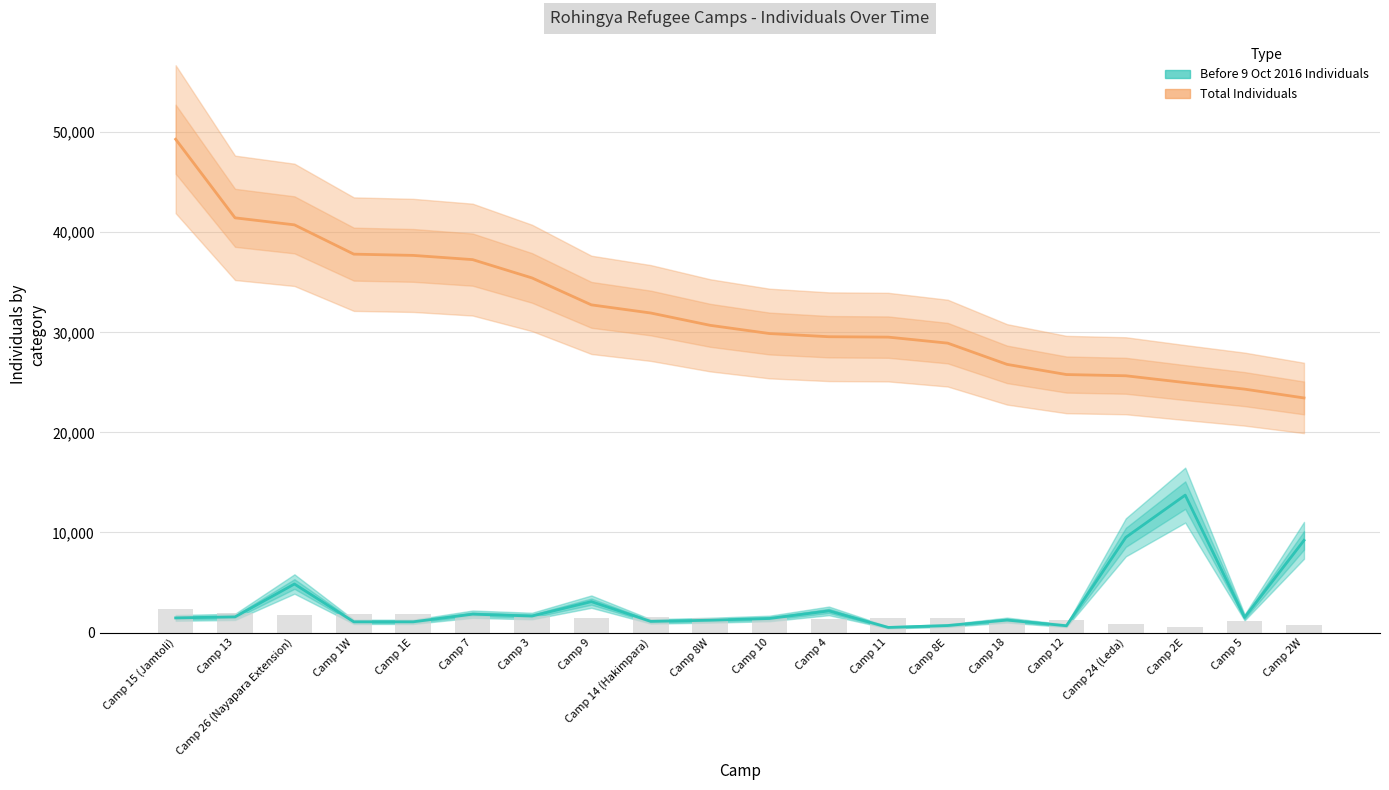

Which series has the largest total across all categories?

Total Individuals